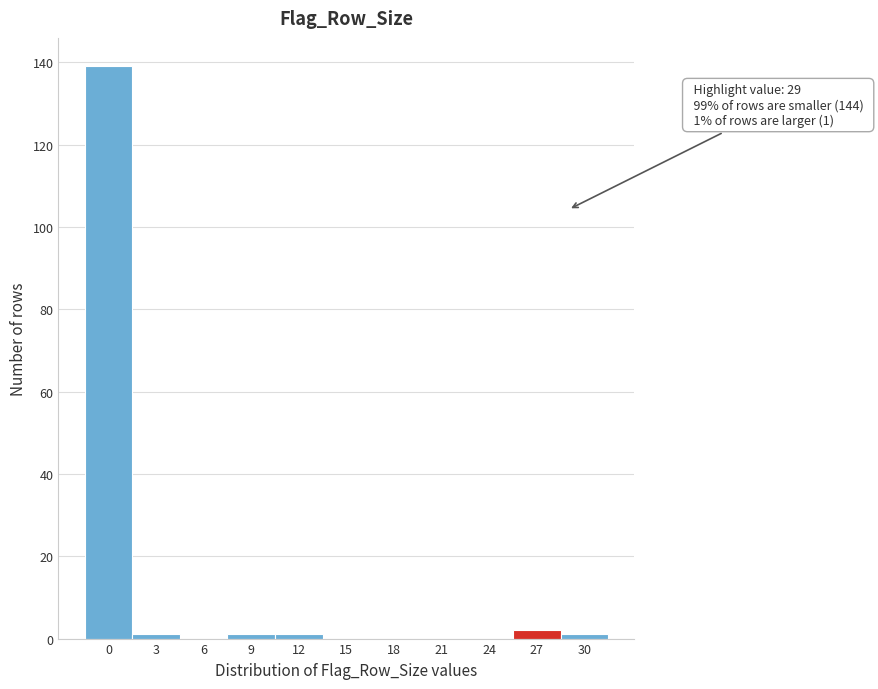

Reading left to right, list all the values displayed in this chart.

0=139	3=1	6=0	9=1	12=1	15=0	18=0	21=0	24=0	27=2	30=1